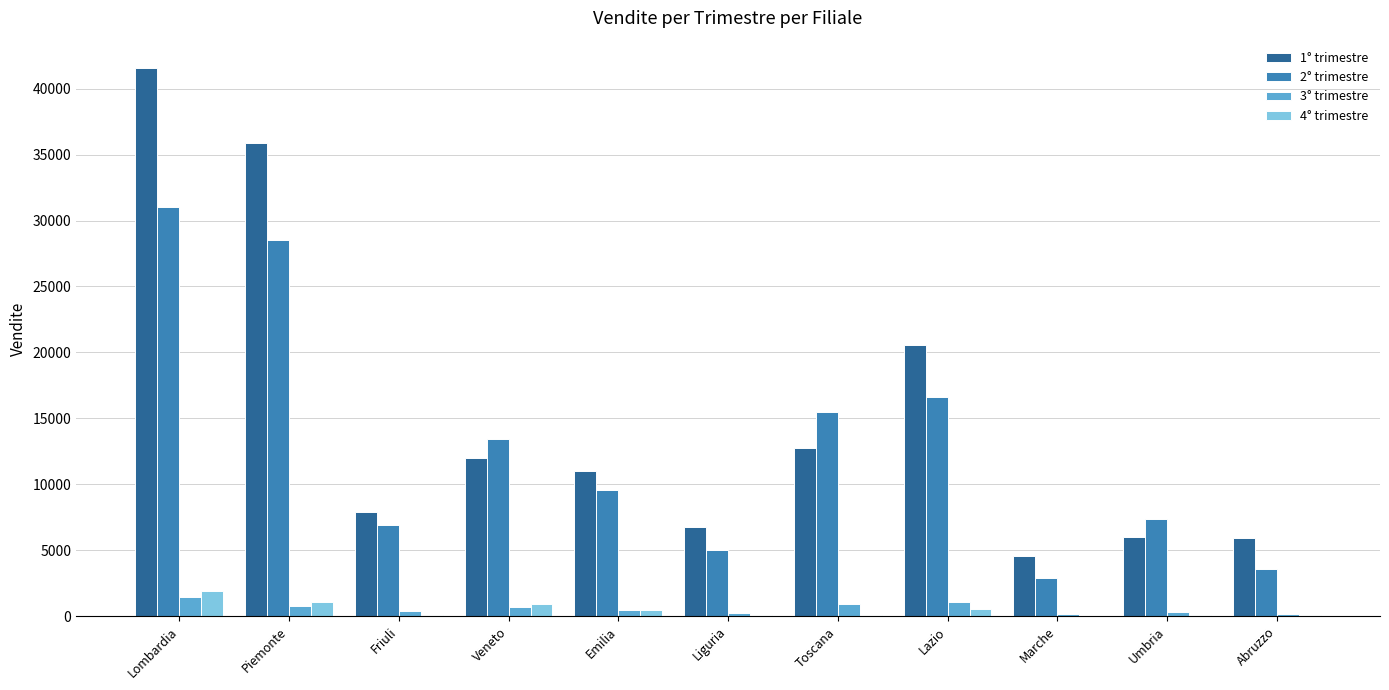

What is the approximate value of 3° trimestre at Piemonte?

809.2